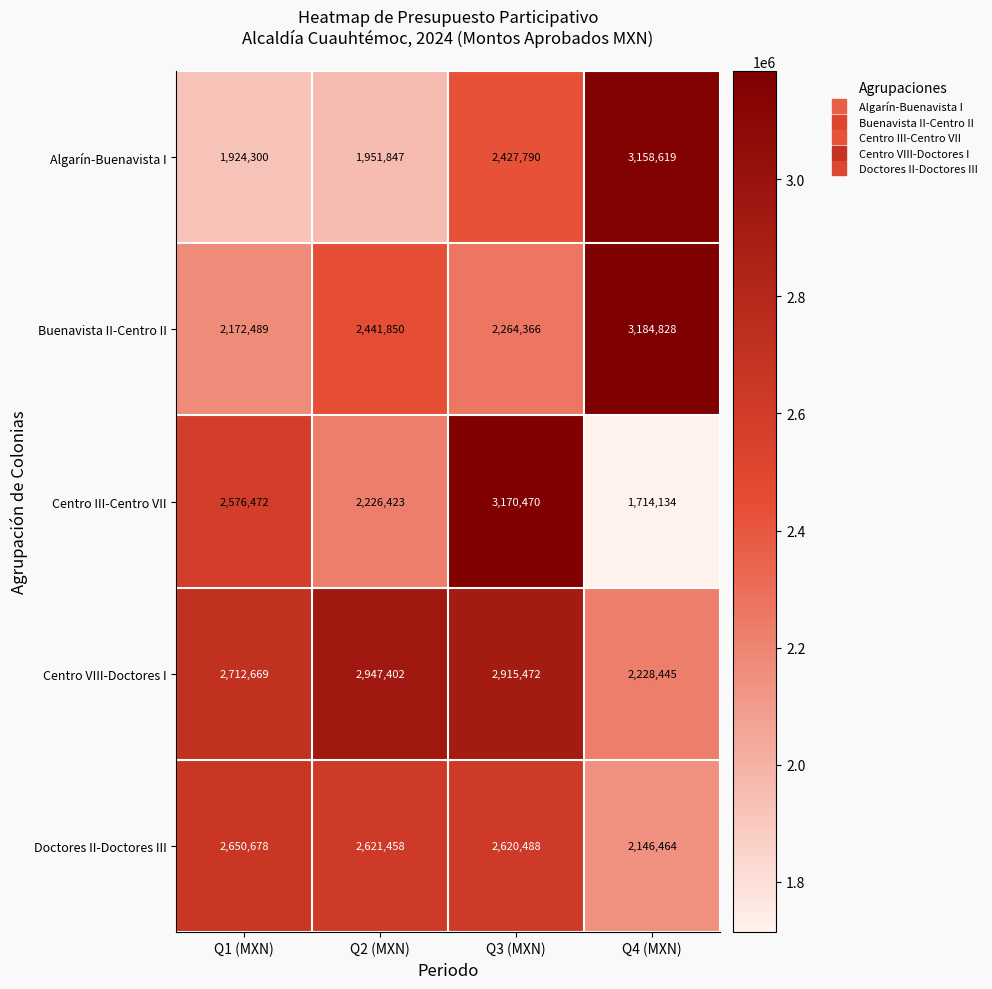

How many data points in Doctores II-Doctores III are less than 2621458?

2